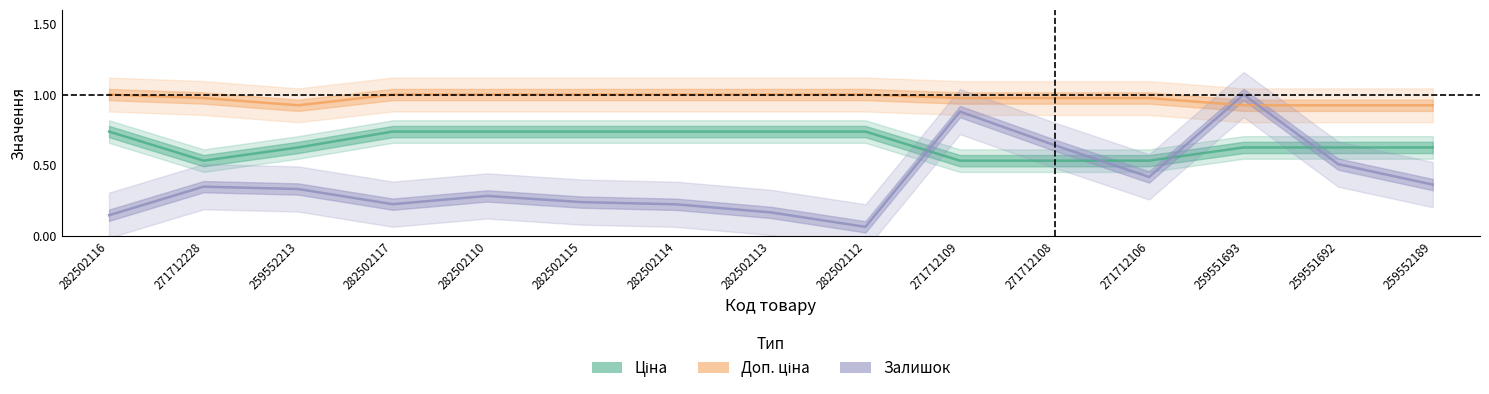

True or false: Доп. ціна and Ціна intersect in this chart.

False